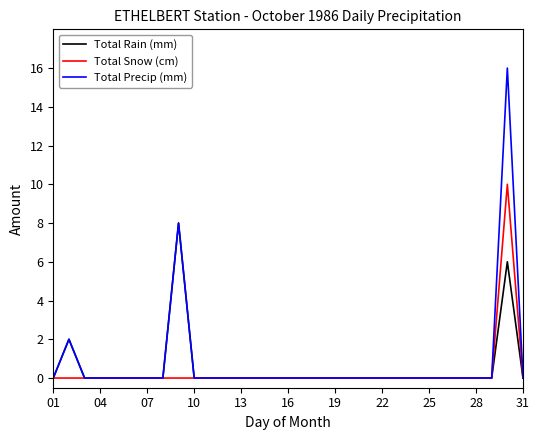

What is the highest value of the Total Snow (cm) series?

10